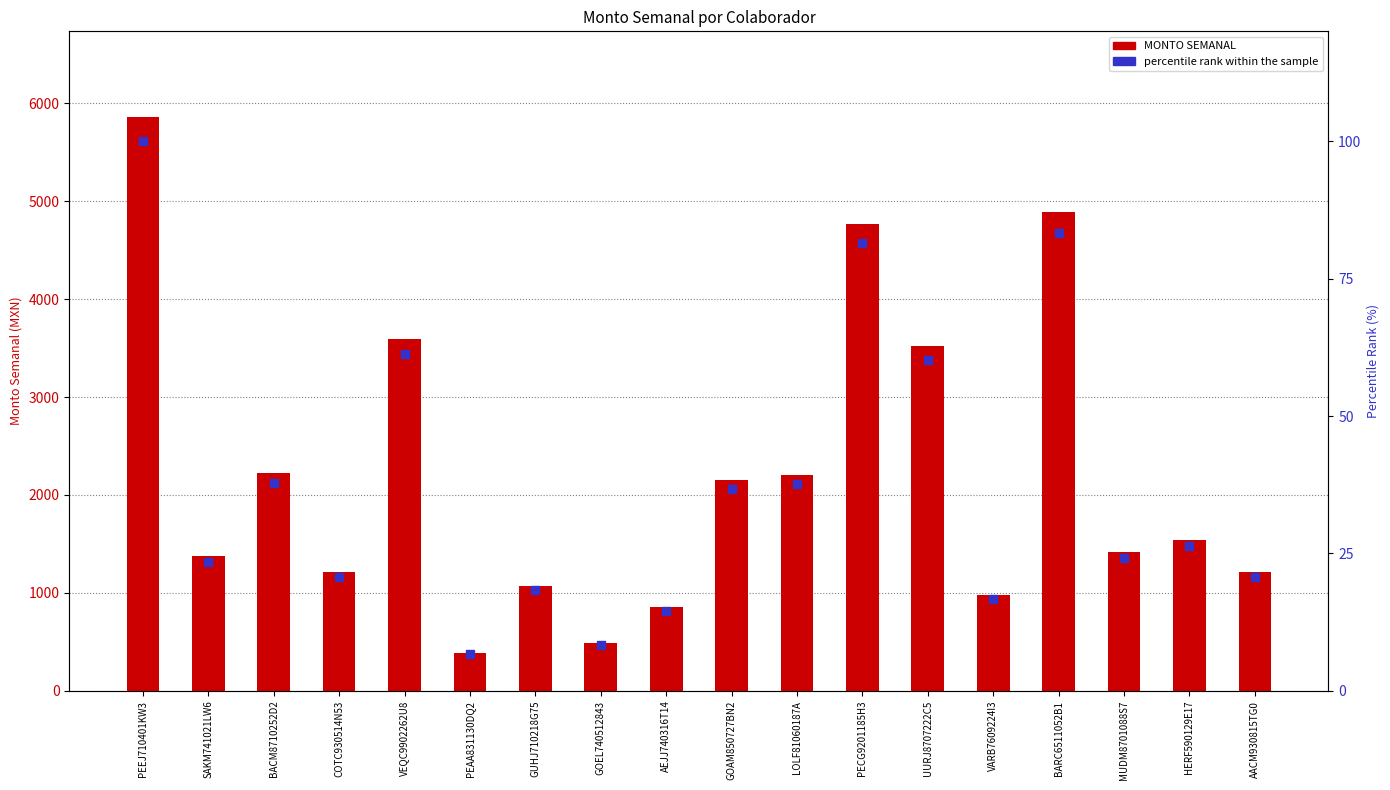

At which category is the sum across all series the highest?

PEEJ710401KW3